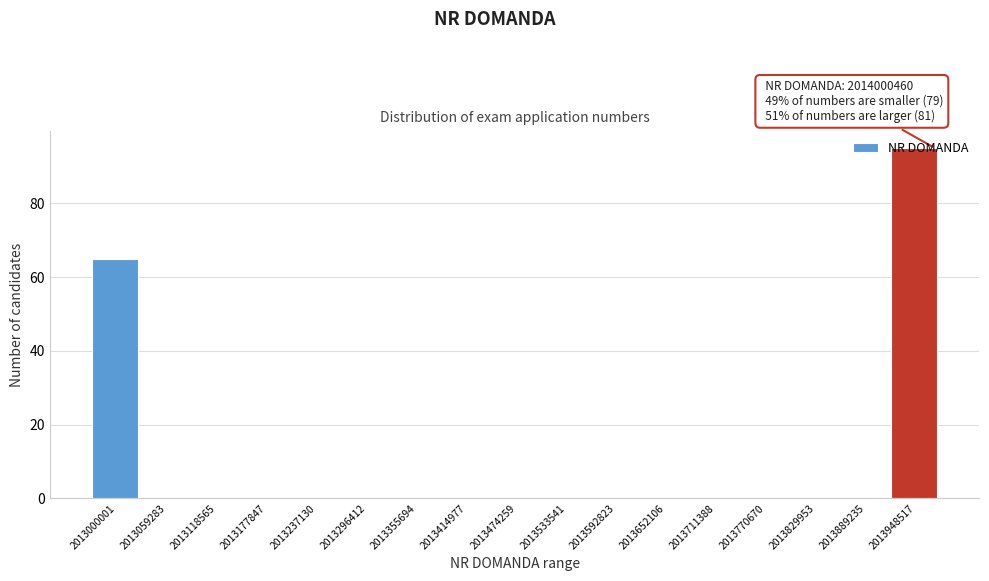

At which label is the value closest to 47?

2013000001